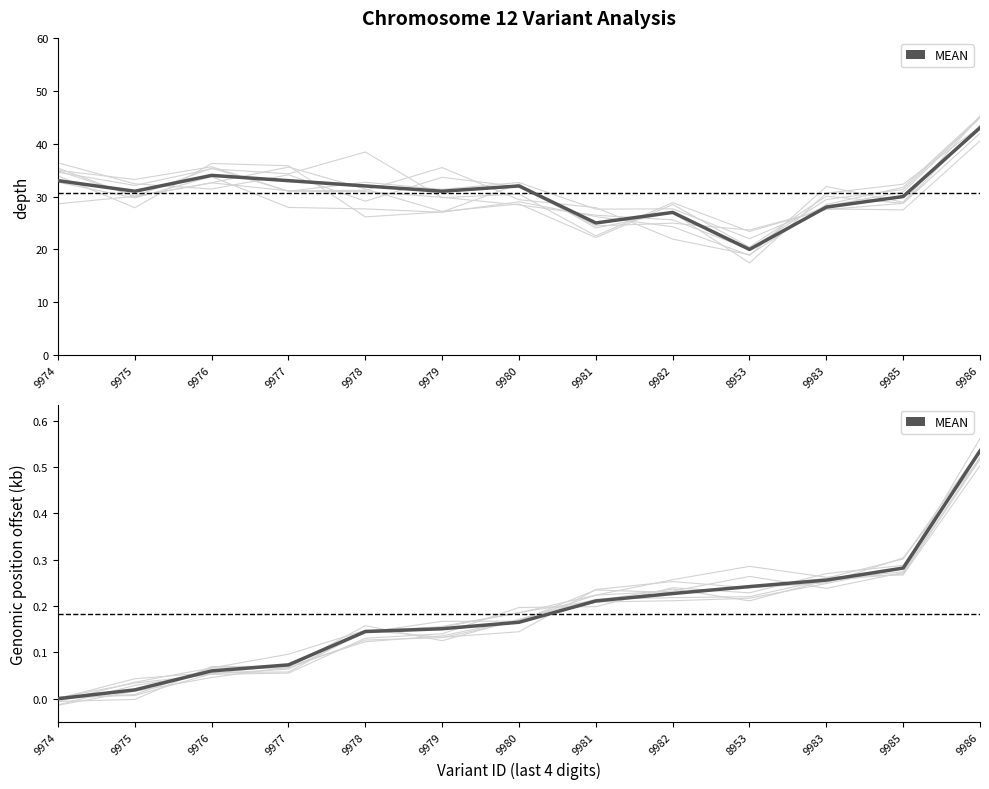

What position from the right is 9983?

3